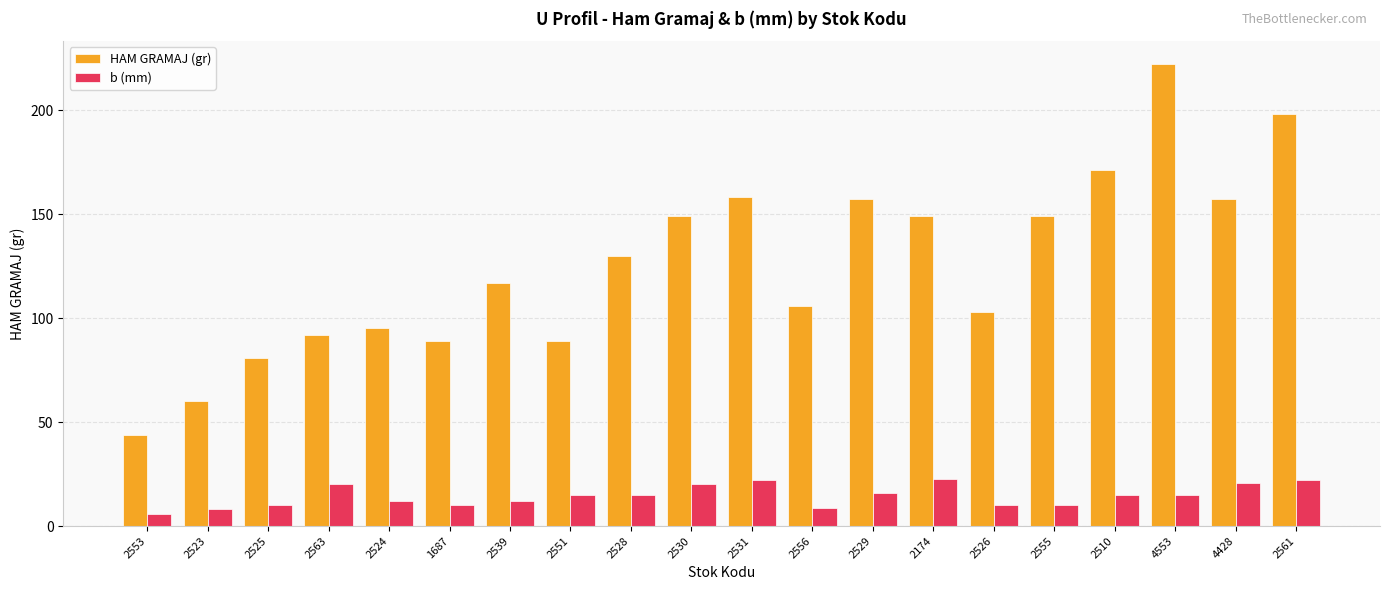

At 2529, list the series in order from largest to smallest.

HAM GRAMAJ (gr), b (mm)